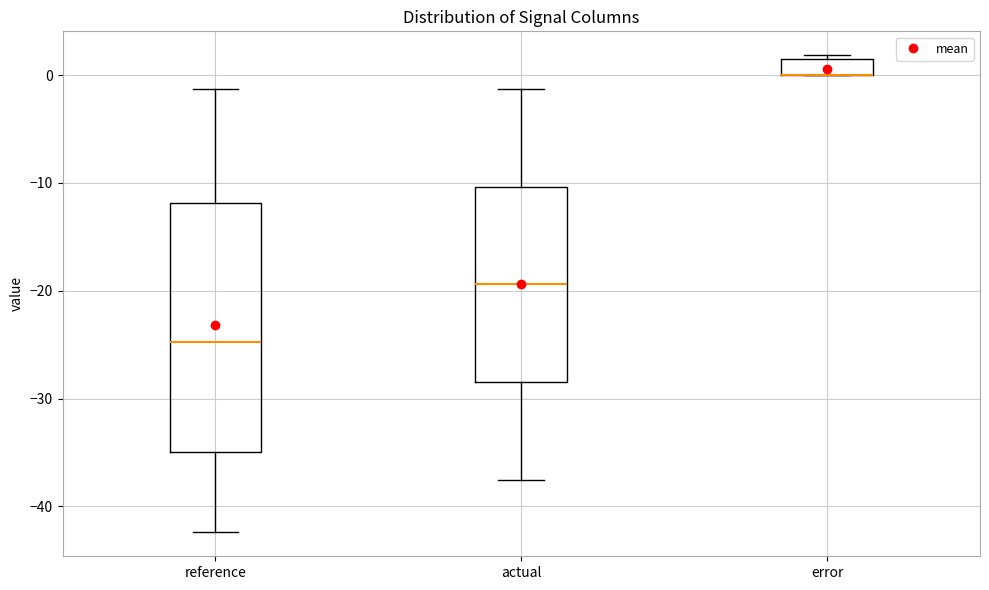

Where does the lower whisker of the box for reference end on the y-axis? The values are not printed on the chart, so give them approximately, as read against the axis.

-42